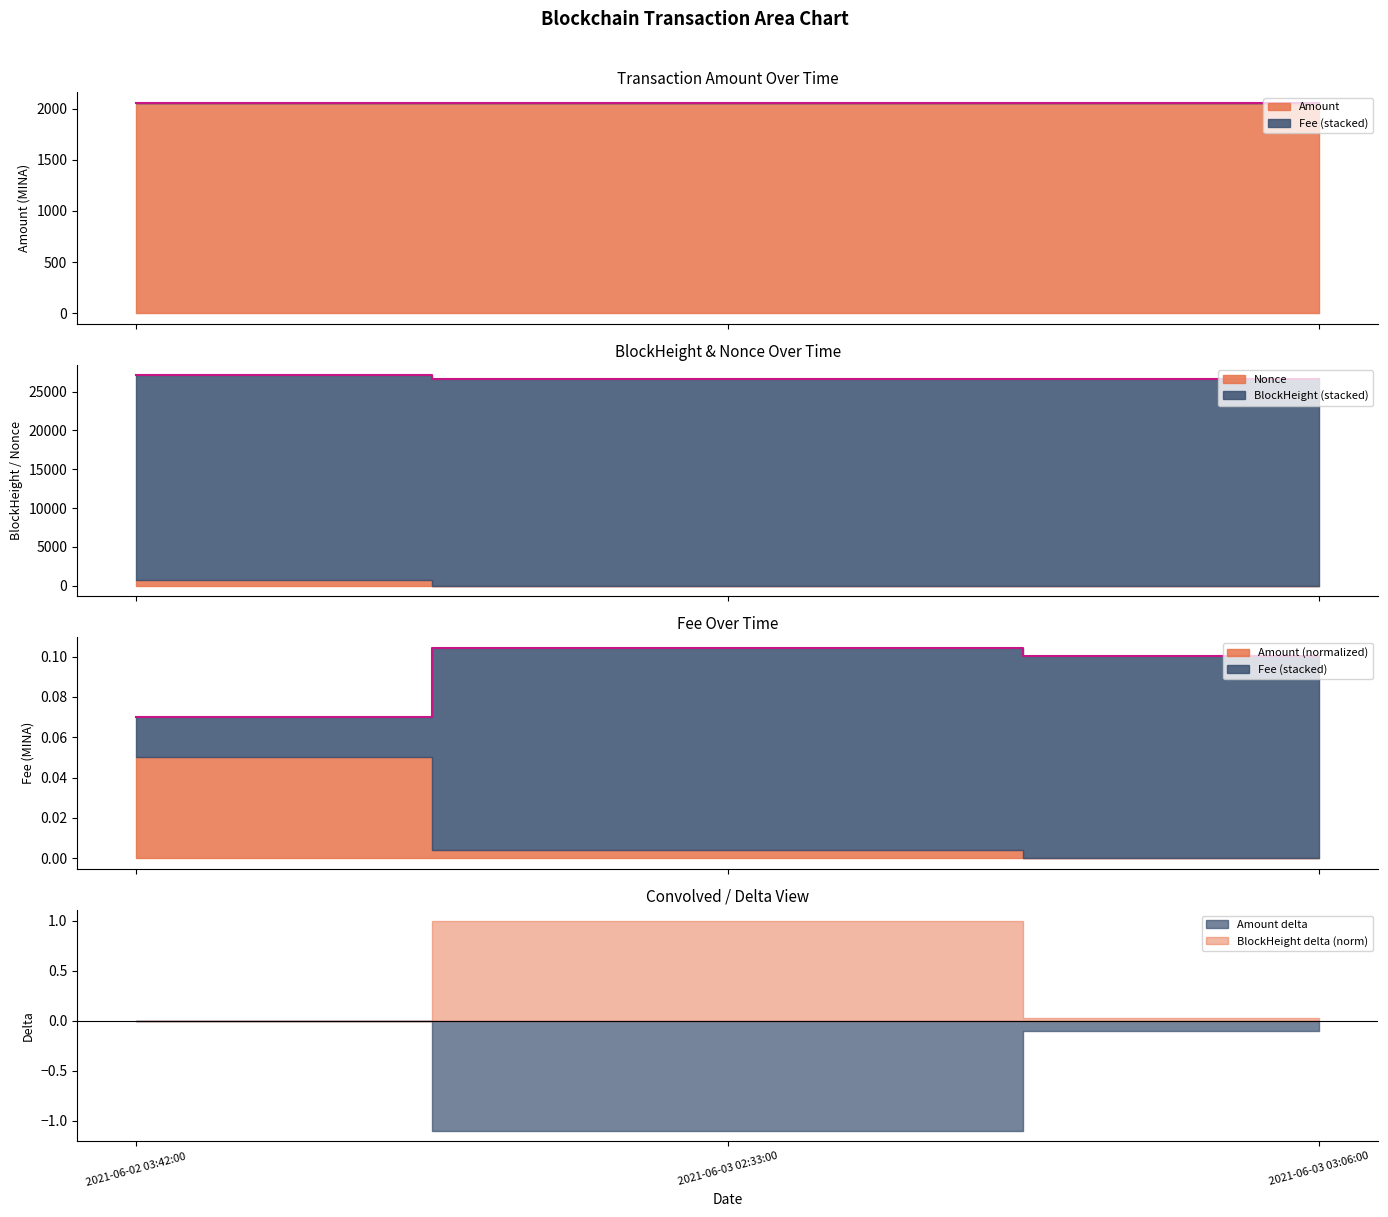

Is the value of Fee at 2021-06-03 03:06:00 greater than the value of BlockHeight at 2021-06-03 02:33:00?

Yes